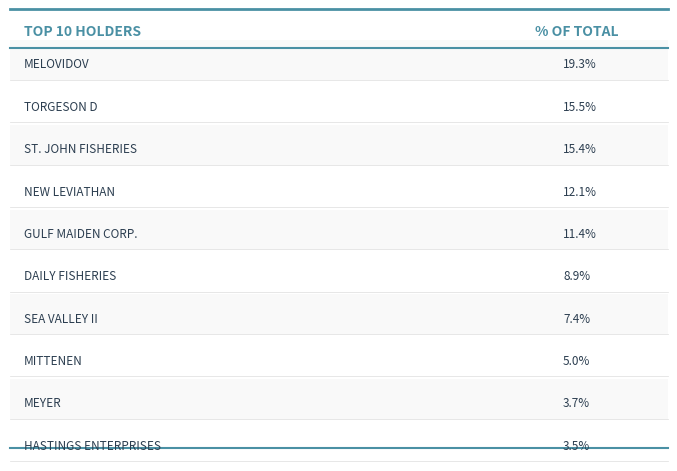

Are the bars horizontal?

No